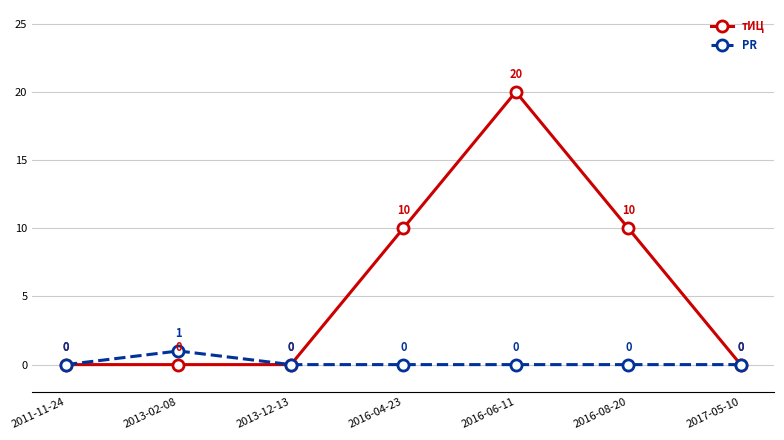

List the series in order of their peak value, highest first.

тИЦ, PR